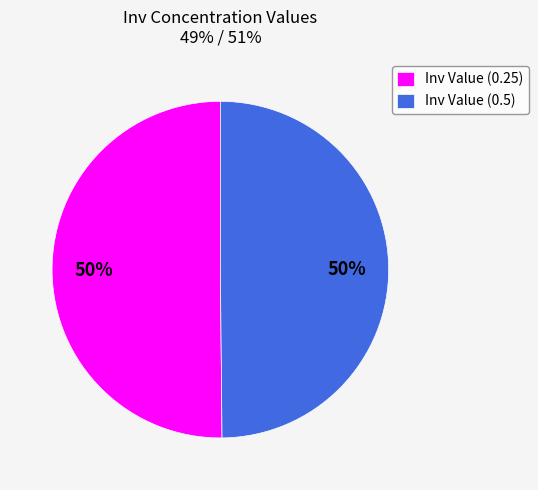

To the nearest percent, what is the combined percentage of Inv Value (0.25) and Inv Value (0.5)?

100%